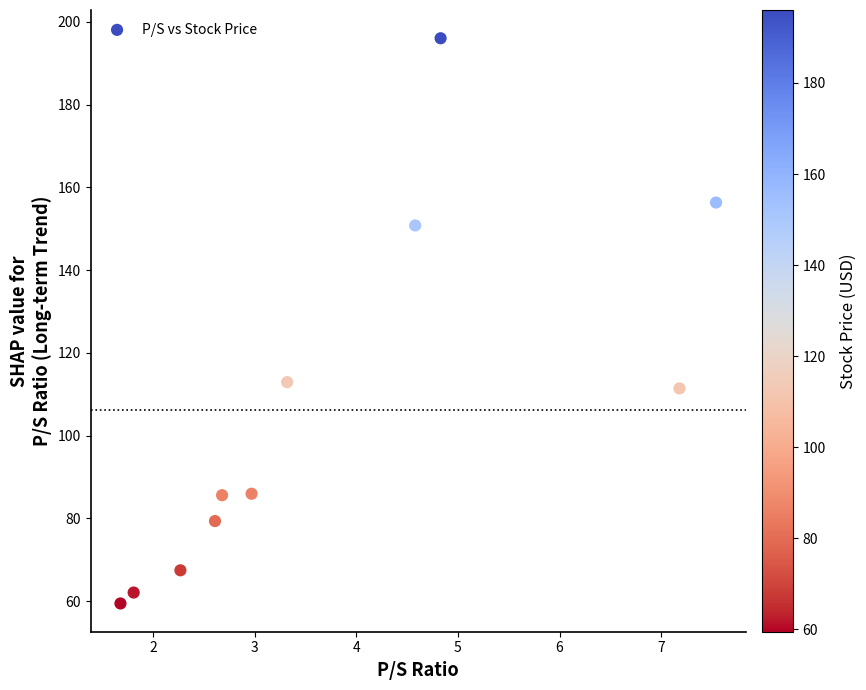

What is the range of X values (max minus min)?

5.9